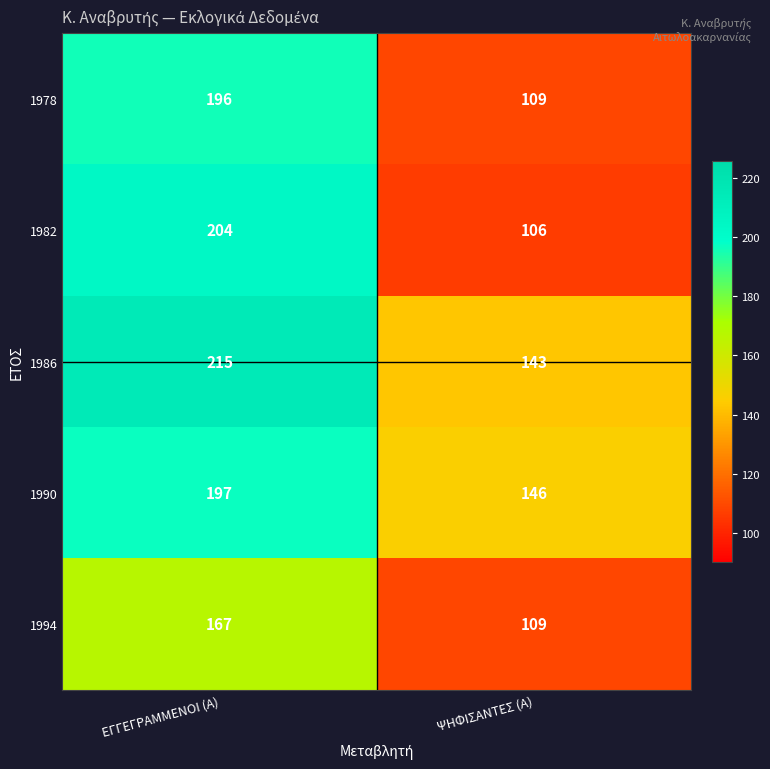

What is the difference between the maximum and minimum values in the 1990 series?

51